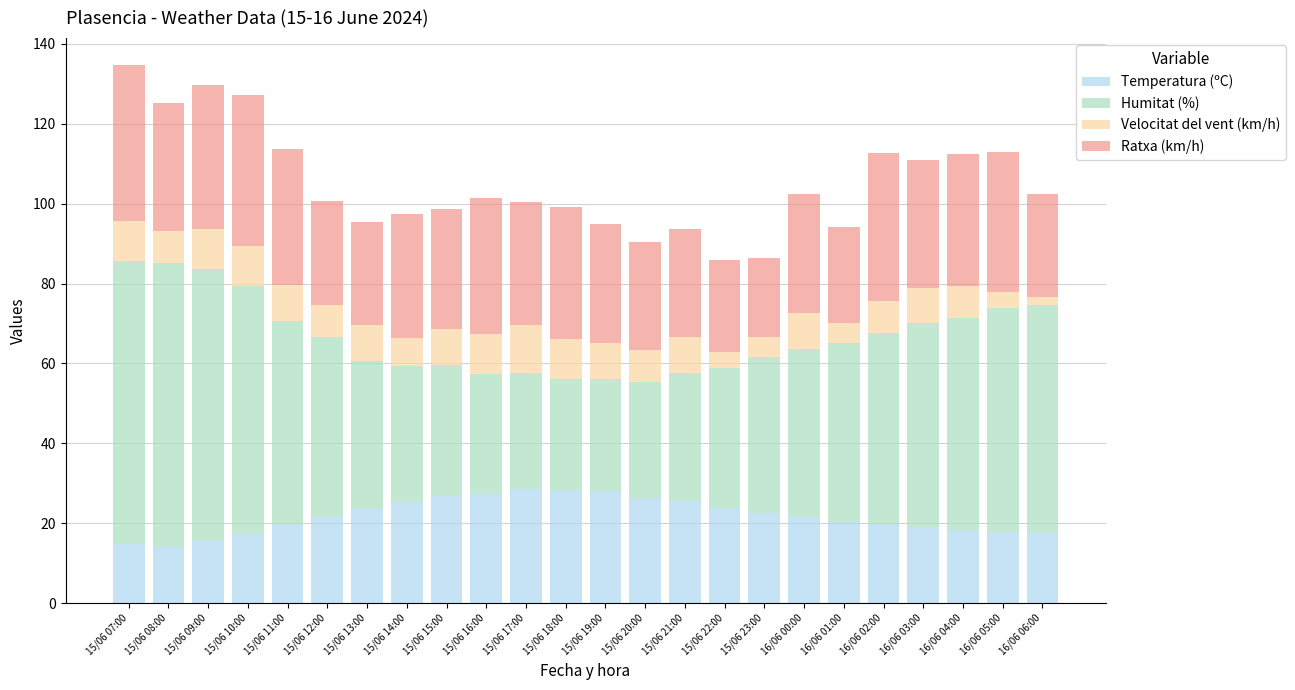

What is the total value across all series at 15/06 18:00?

99.2